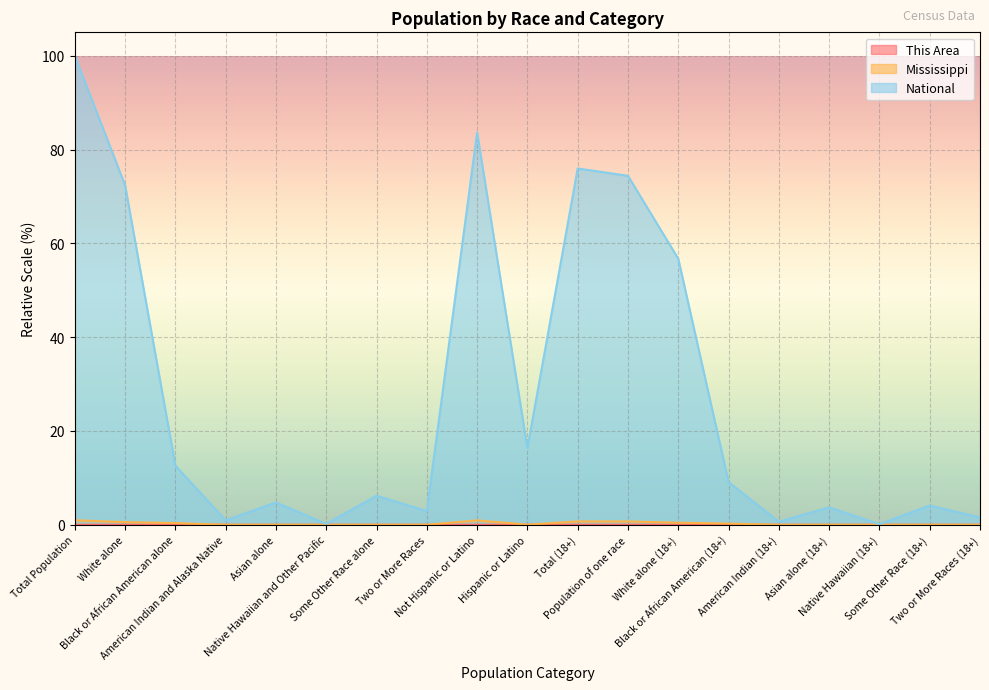

Is the value of Mississippi at American Indian and Alaska Native greater than the value of National at Not Hispanic or Latino?

No